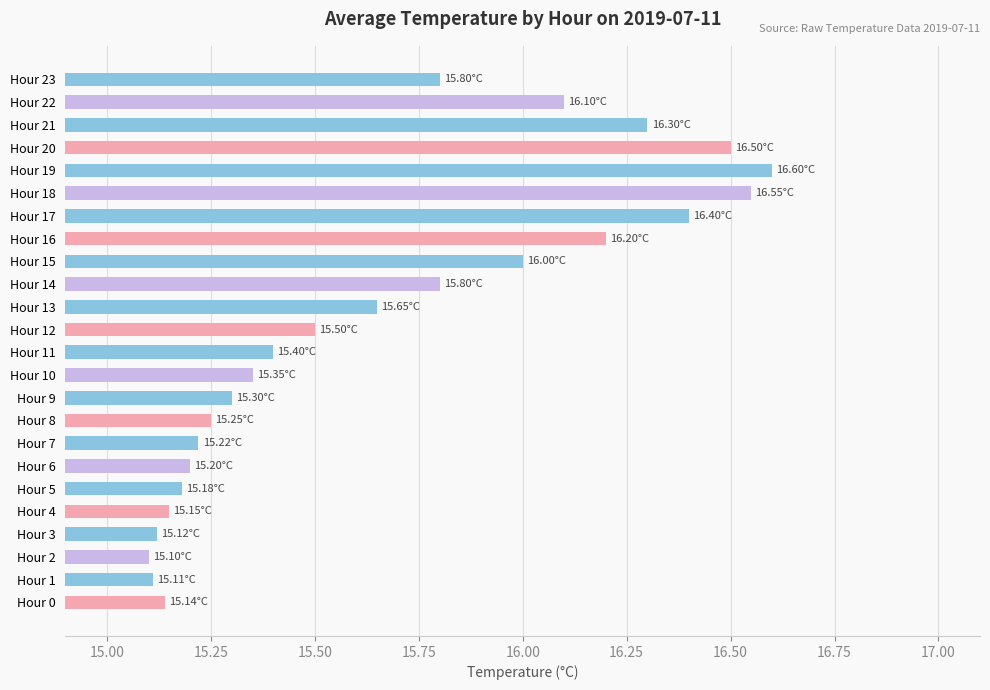

Approximately how many times larger is the value at Hour 3 compared to Hour 6?

1.0